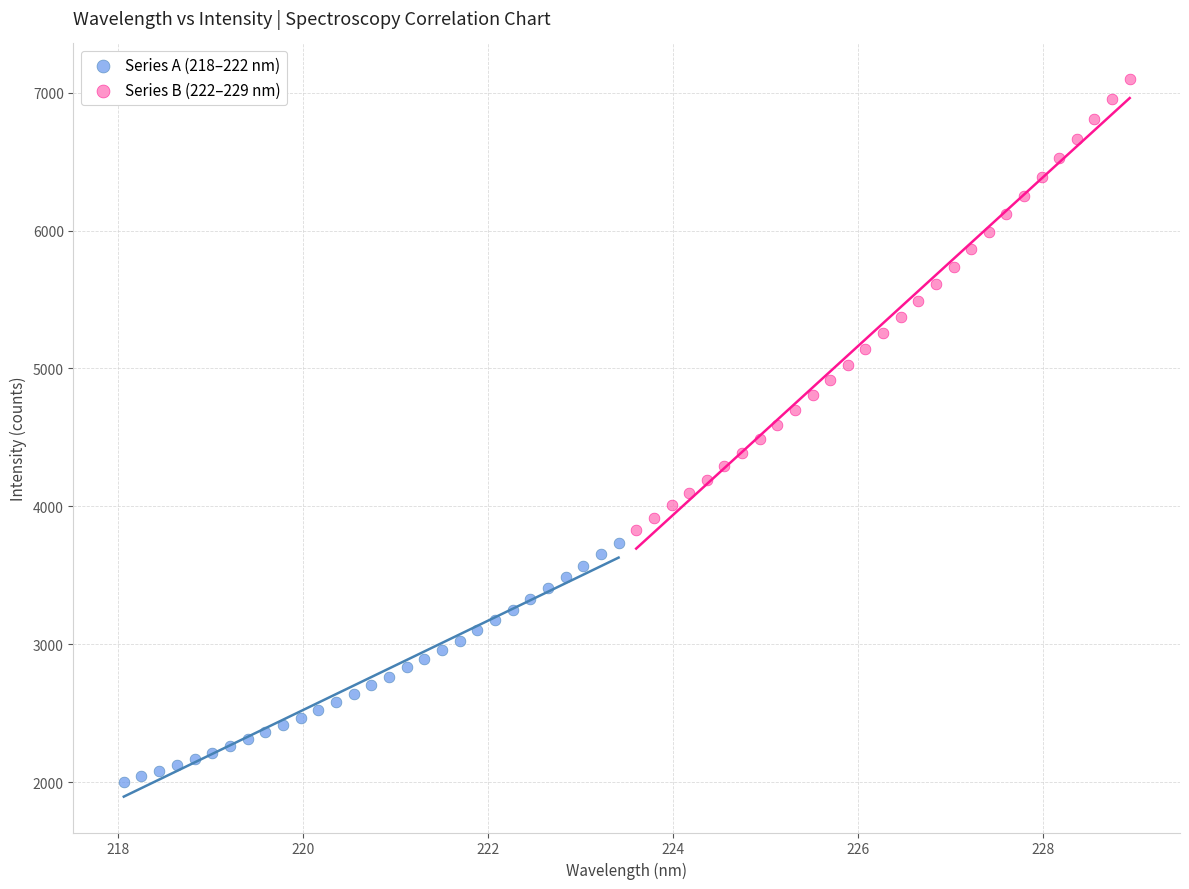

Which series contains the lowest Y value?

Series A (218–222 nm)